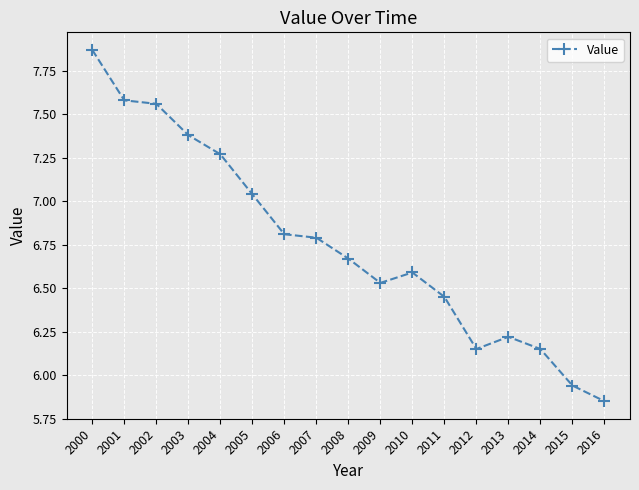

True or false: the data shows 1.5 at 2016.

False